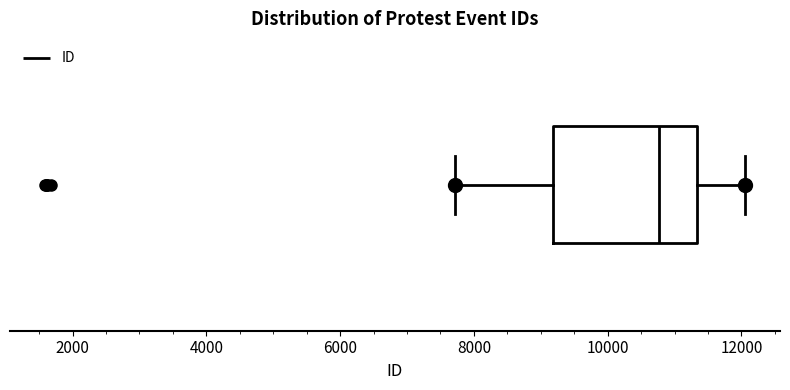

Where does the median line of the box sit on the x-axis? The values are not printed on the chart, so give them approximately, as read against the axis.

10800